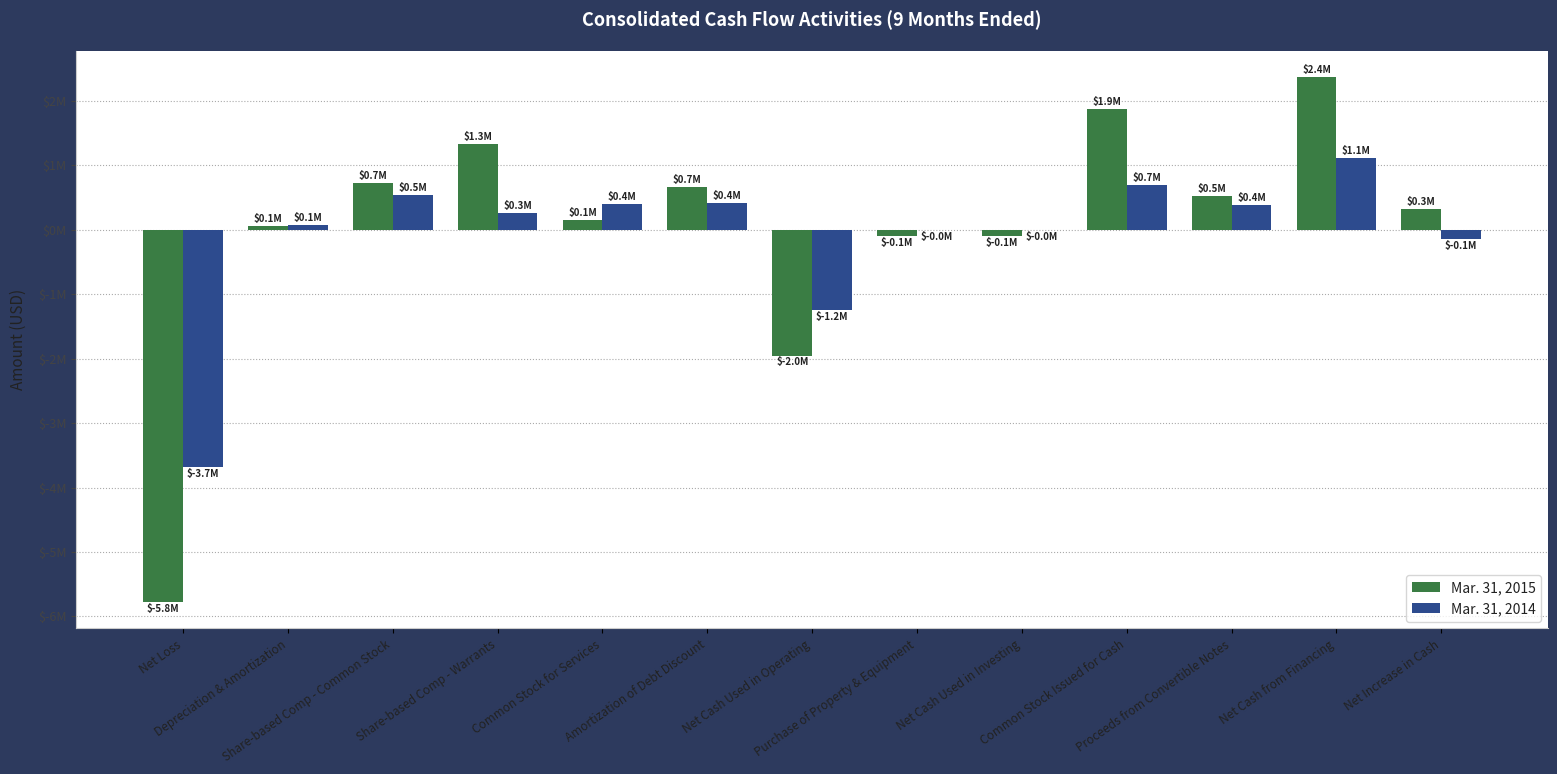

At which label does Mar. 31, 2015 reach its minimum?

Net Loss